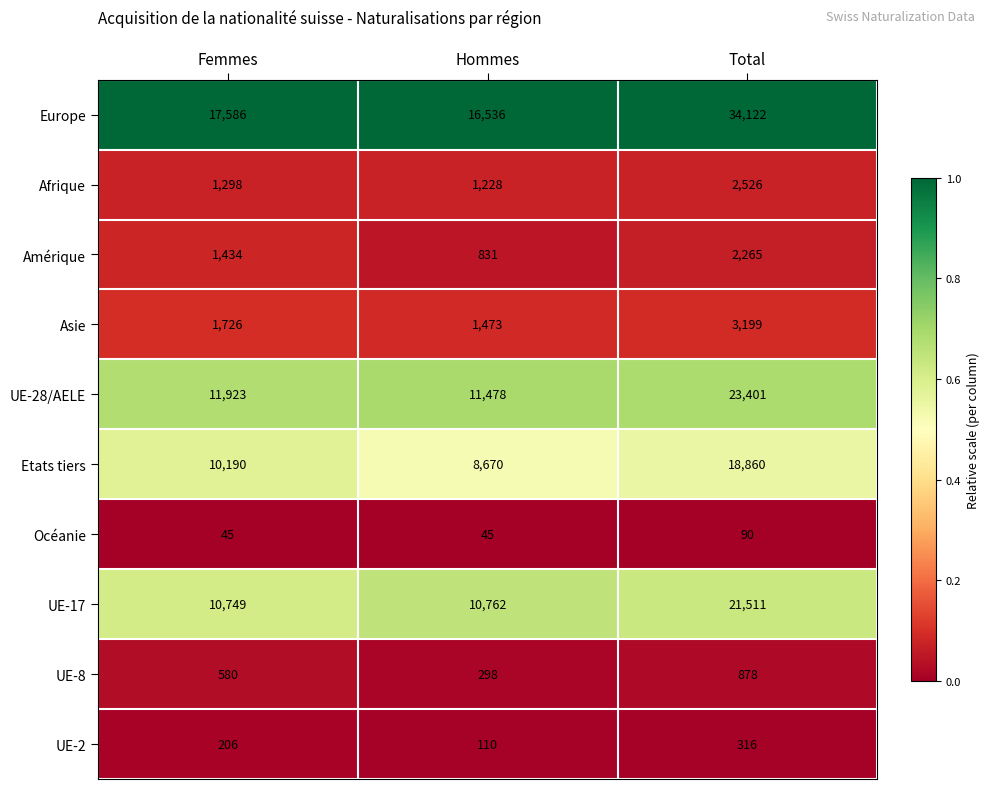

The value of UE-17 at Femmes is 10749. True or false?

True